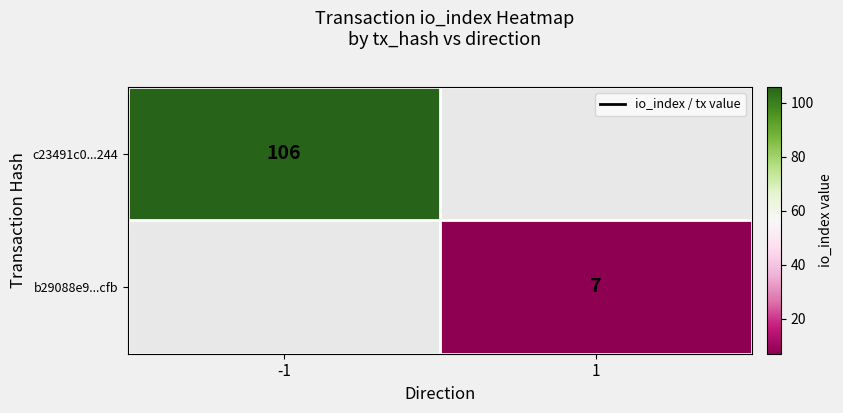

Is it true that b29088e9...cfb equals 7 at 1?

True